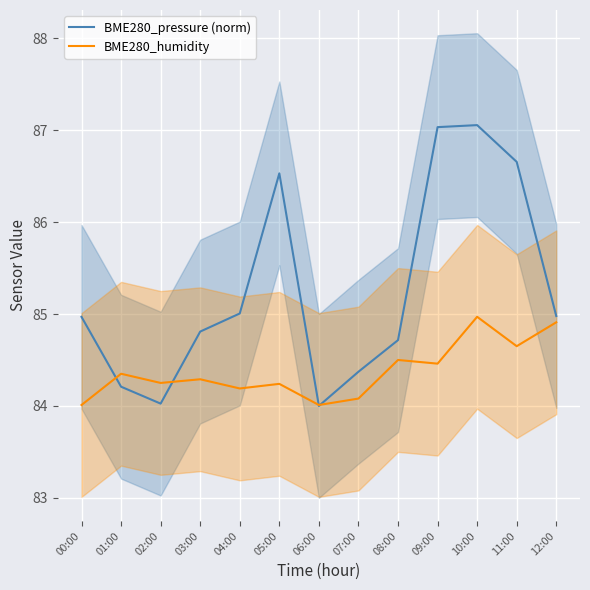

List the labels in order of BME280_pressure (norm) value, smallest first.

06:00, 02:00, 01:00, 07:00, 08:00, 03:00, 00:00, 12:00, 04:00, 05:00, 11:00, 09:00, 10:00